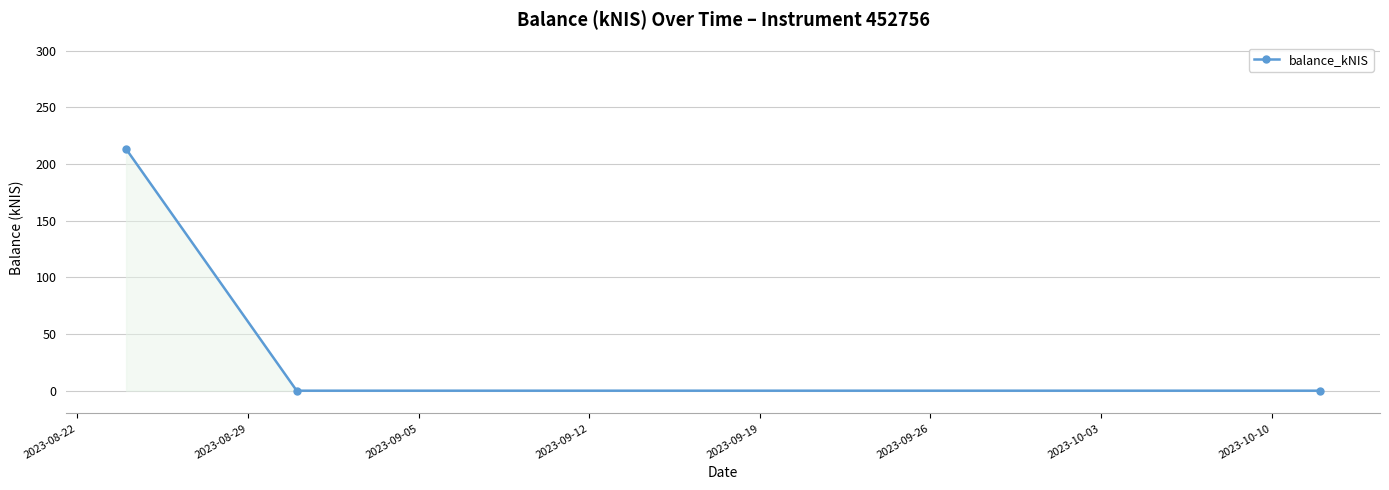

Reading left to right, transcribe all the data shown in this chart.

213.1	0.0	0.0